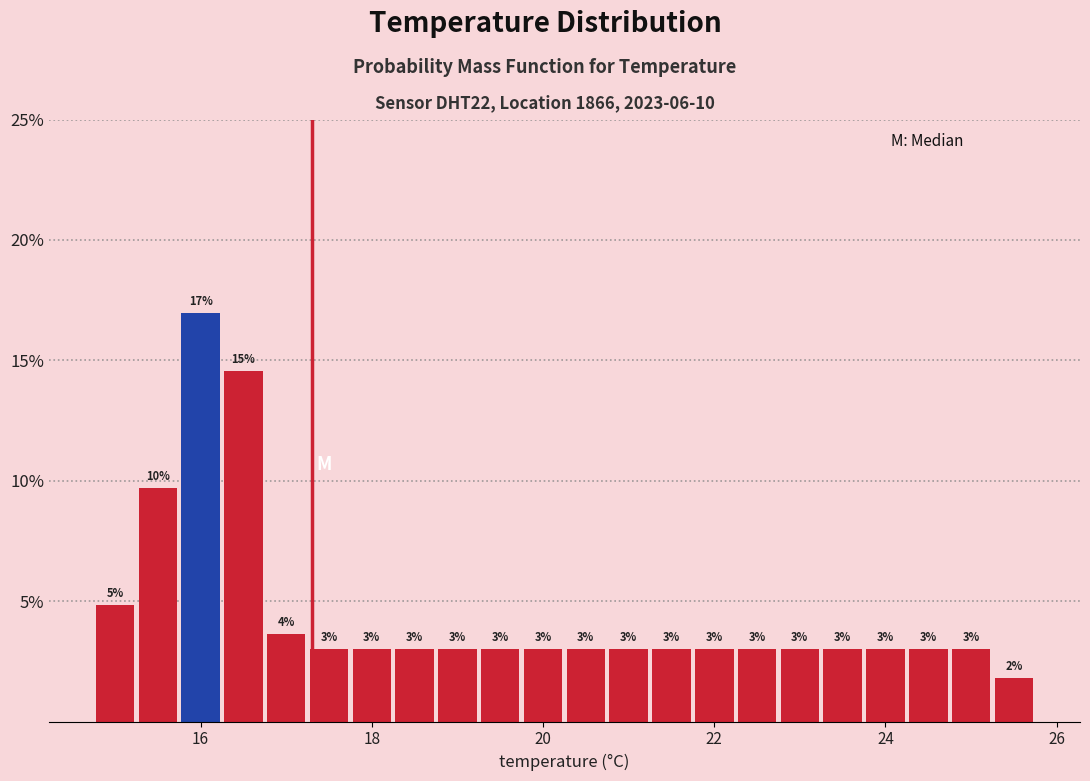

Read against the x-axis, roughly where is the centre of the tallest bar?

16.0